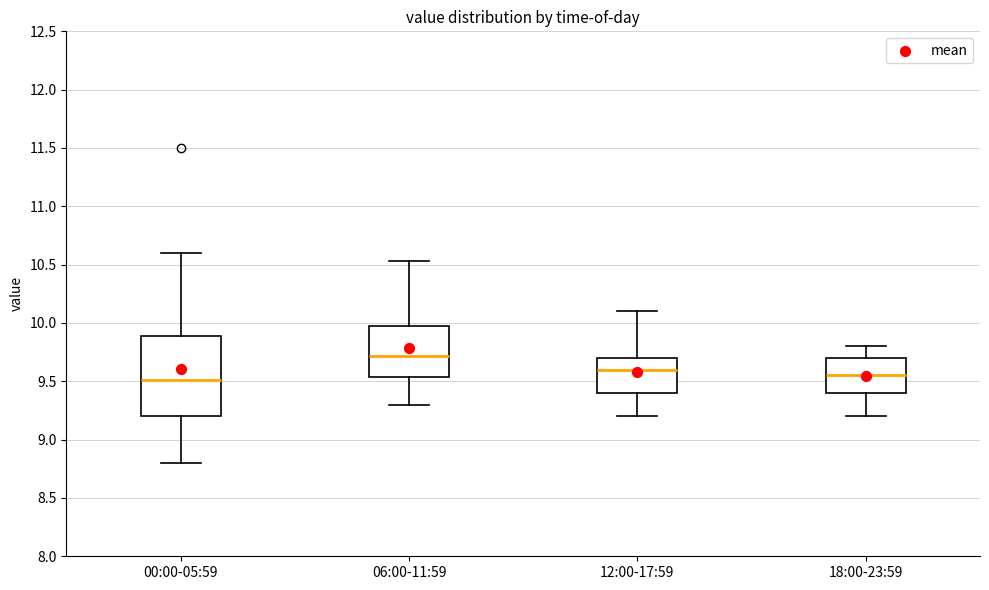

Which box's median line is the highest?

06:00-11:59